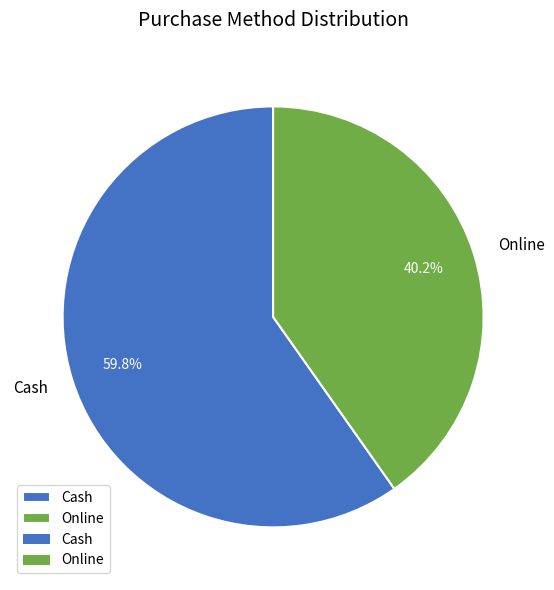

Combined, do Online and Cash account for over 50%?

Yes